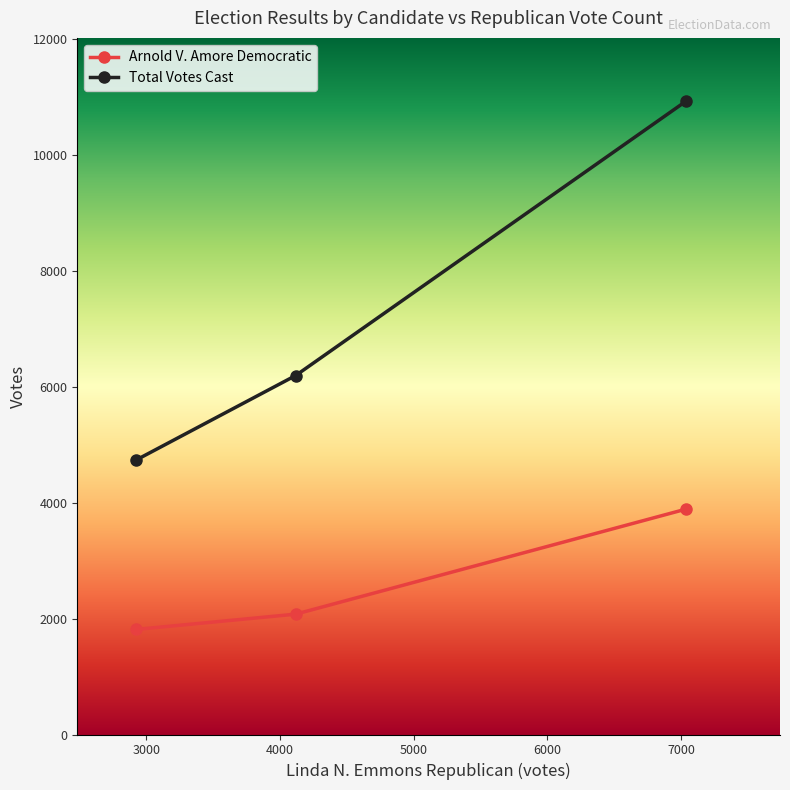

List the series in order of their overall mean, lowest first.

Arnold V. Amore Democratic, Total Votes Cast